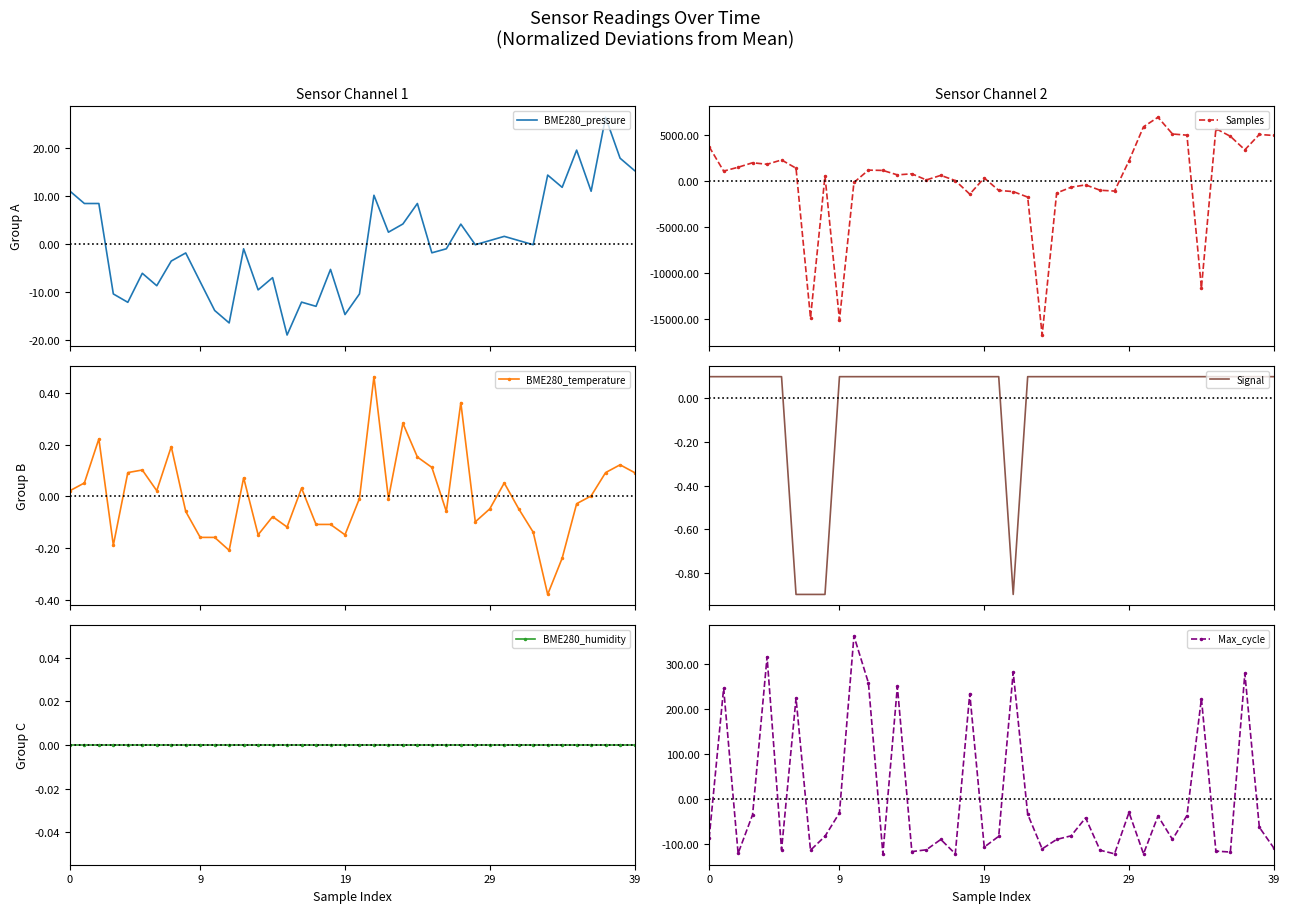

After their last crossing, which series has the higher values: BME280_humidity or Samples?

Samples